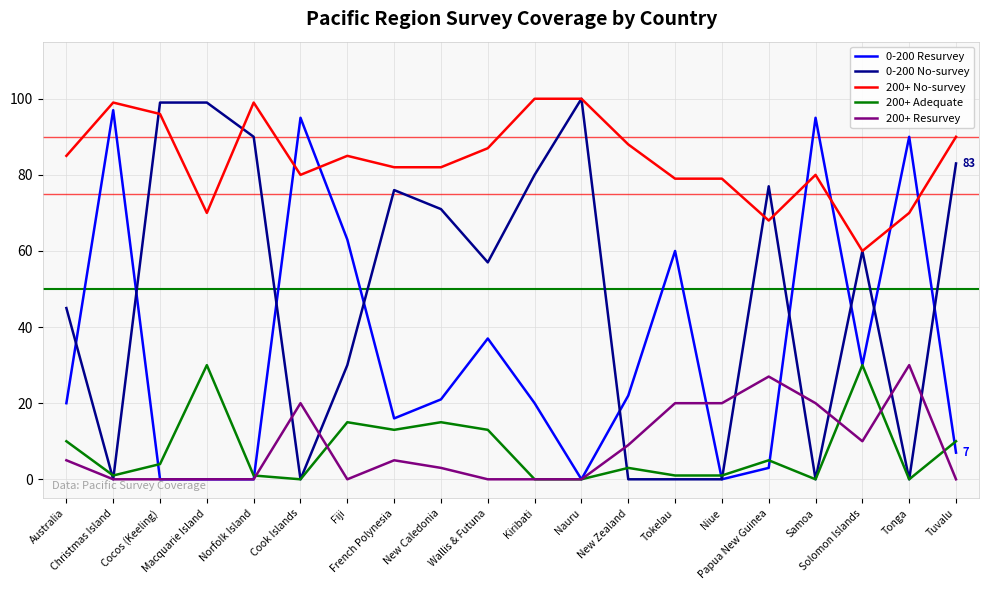

Does the chart display data point markers on the line(s)?

No